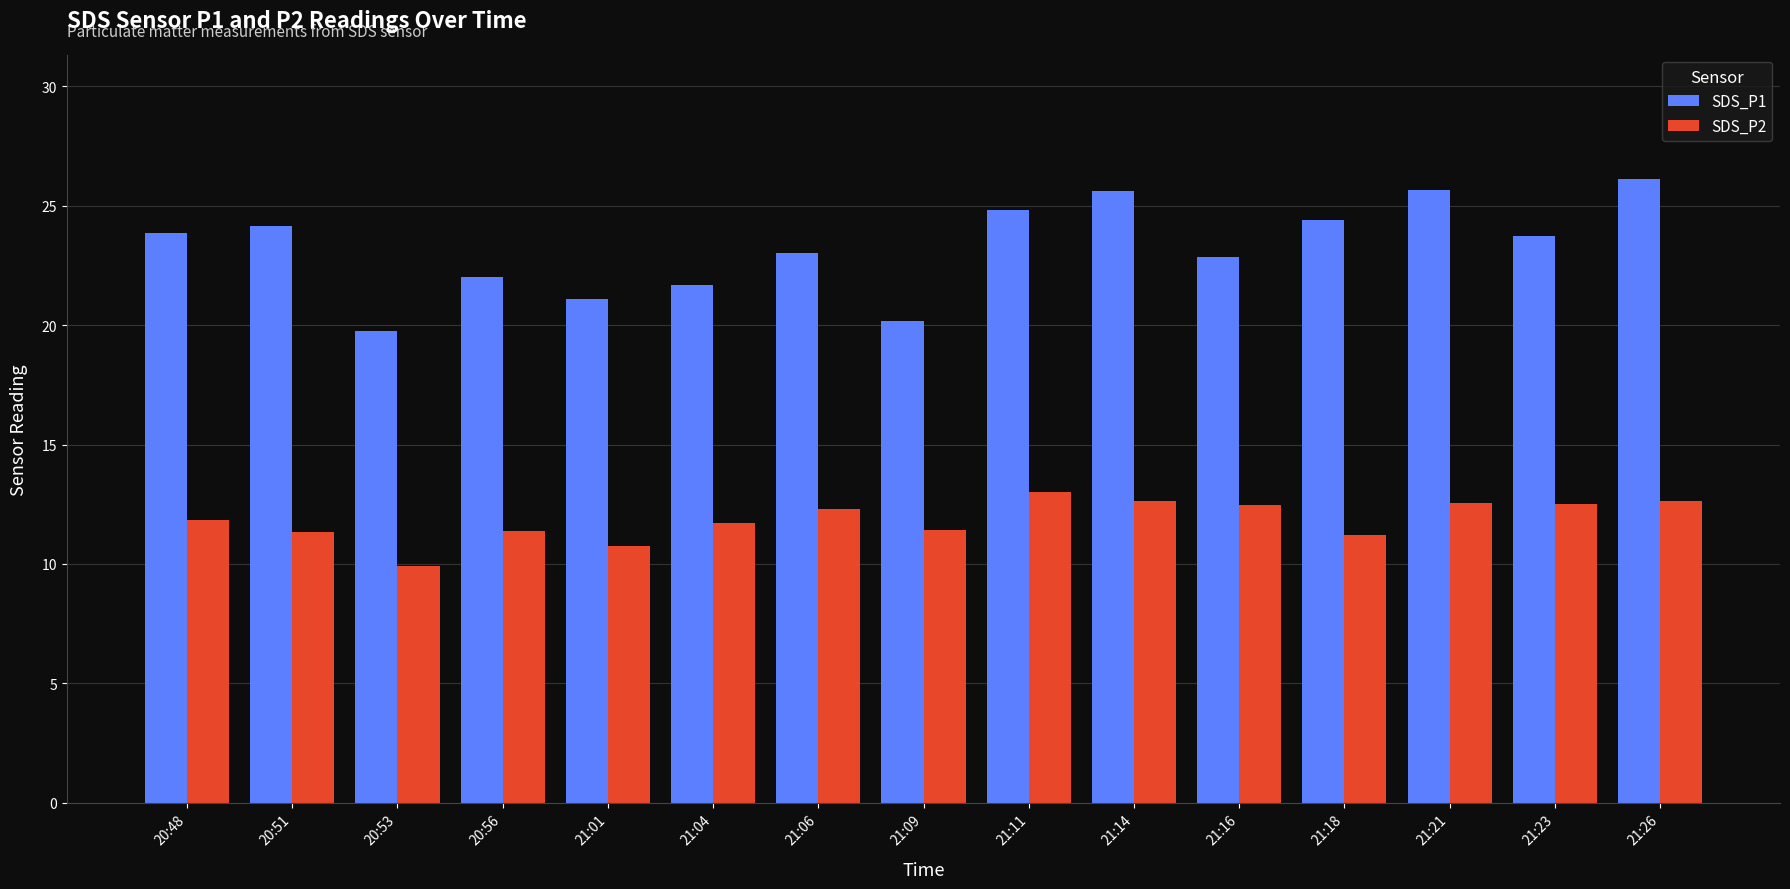

List the series in order of their overall mean, highest first.

SDS_P1, SDS_P2